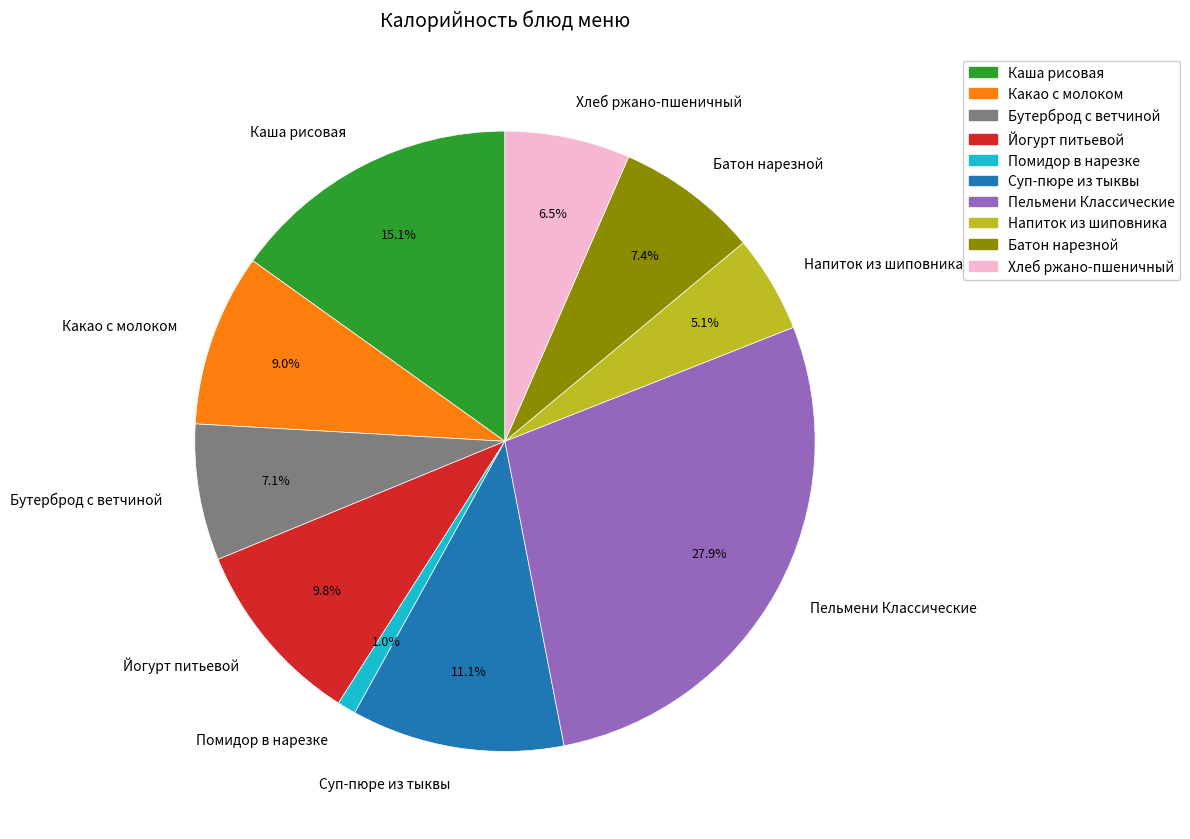

How many segments does this pie chart have?

10